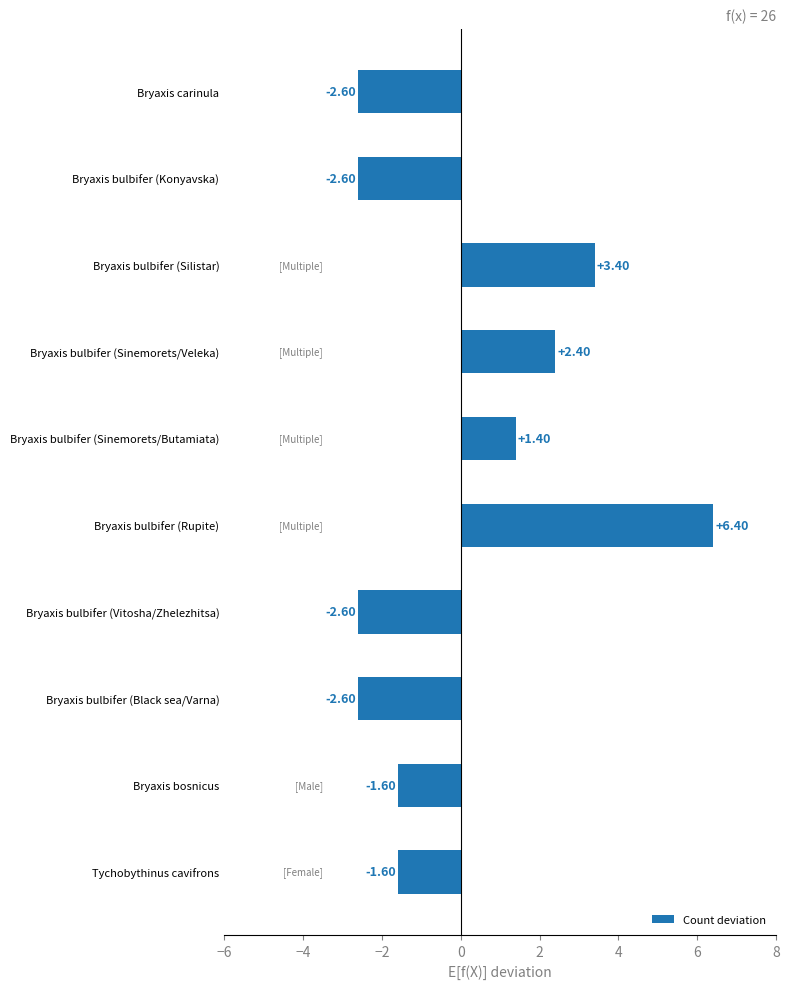

Which label corresponds to the largest value in the chart?

Bryaxis bulbifer (Rupite)